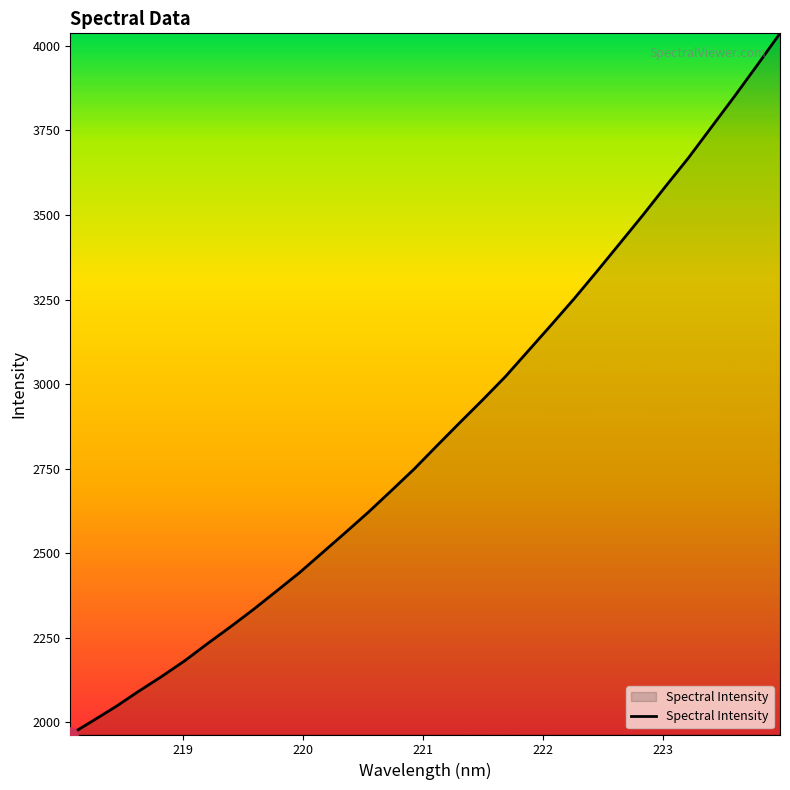

What is the smallest value displayed?

1963.9